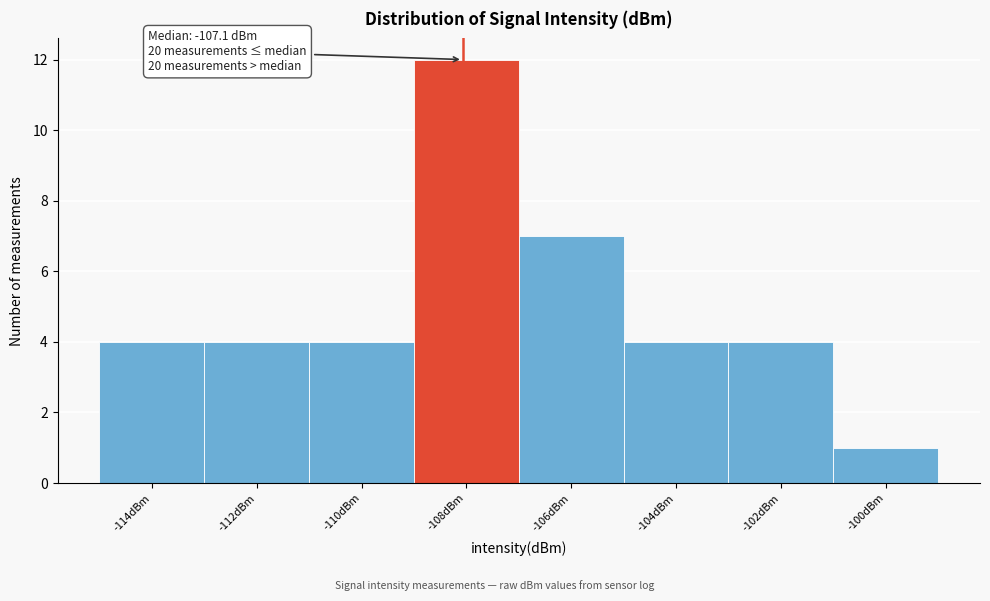

Reading left to right, list all the values displayed in this chart.

4	4	4	12	7	4	4	1